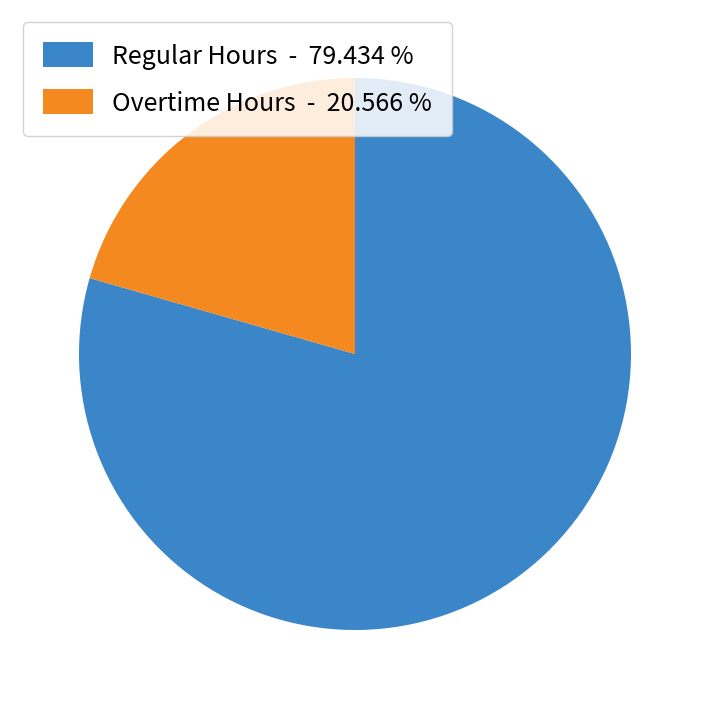

Rank the categories by value from highest to lowest.

Regular Hours - 79.434 %, Overtime Hours - 20.566 %